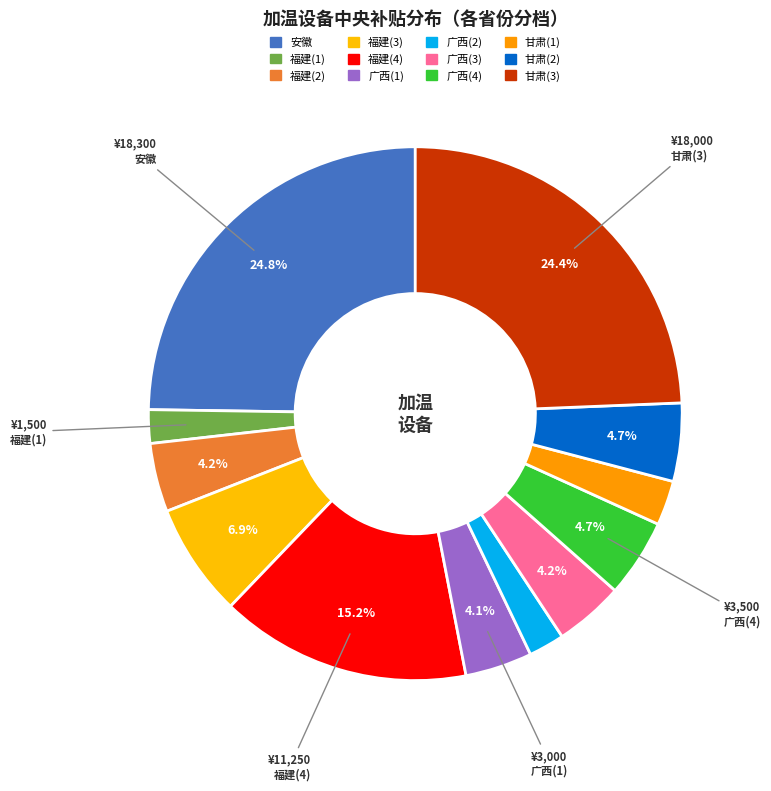

Count the number of slices in the pie.

12